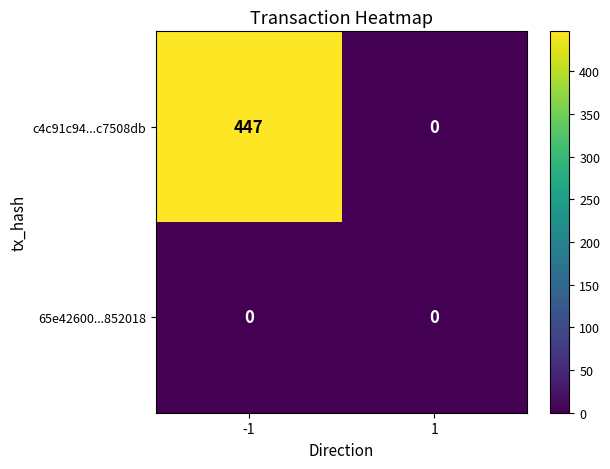

What is the maximum value shown in the chart?

447